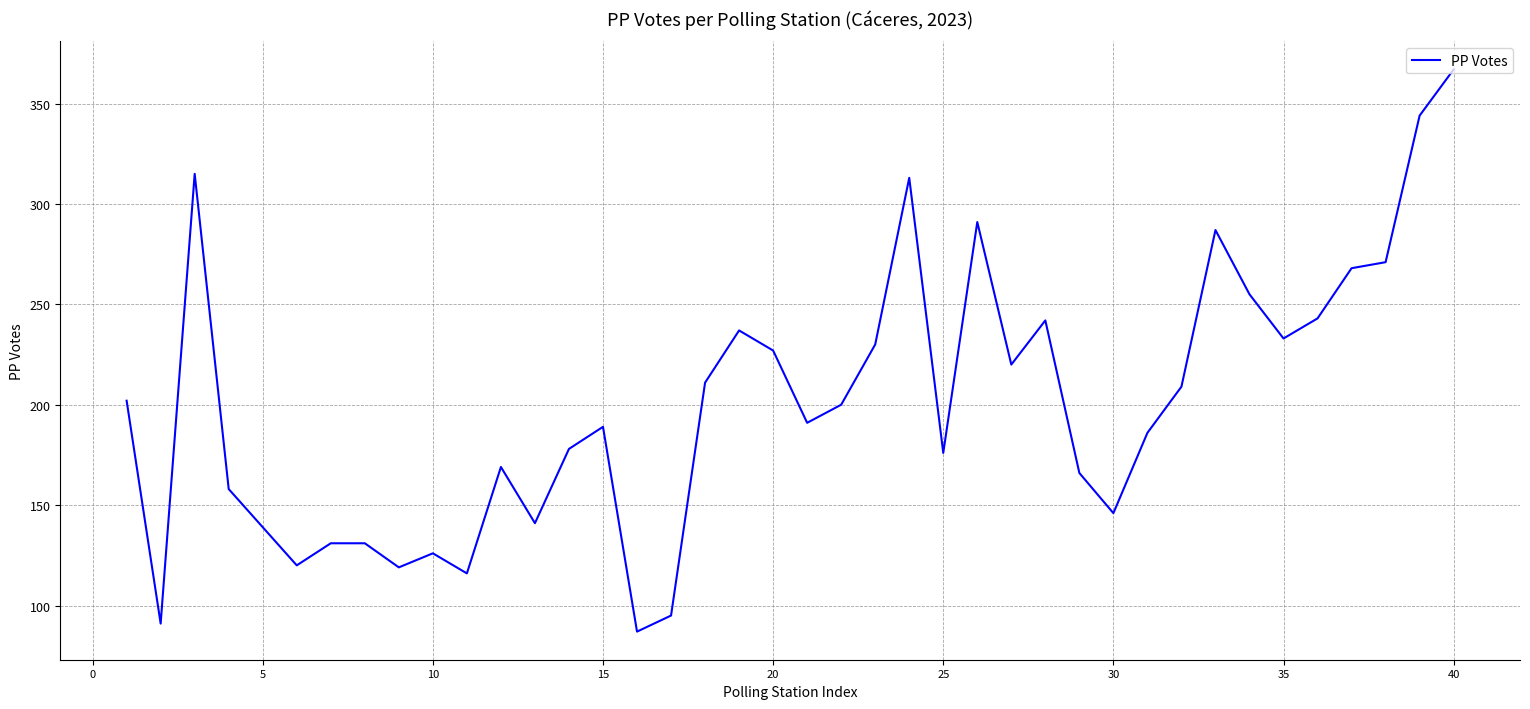

What is the difference between the maximum and minimum values?

280